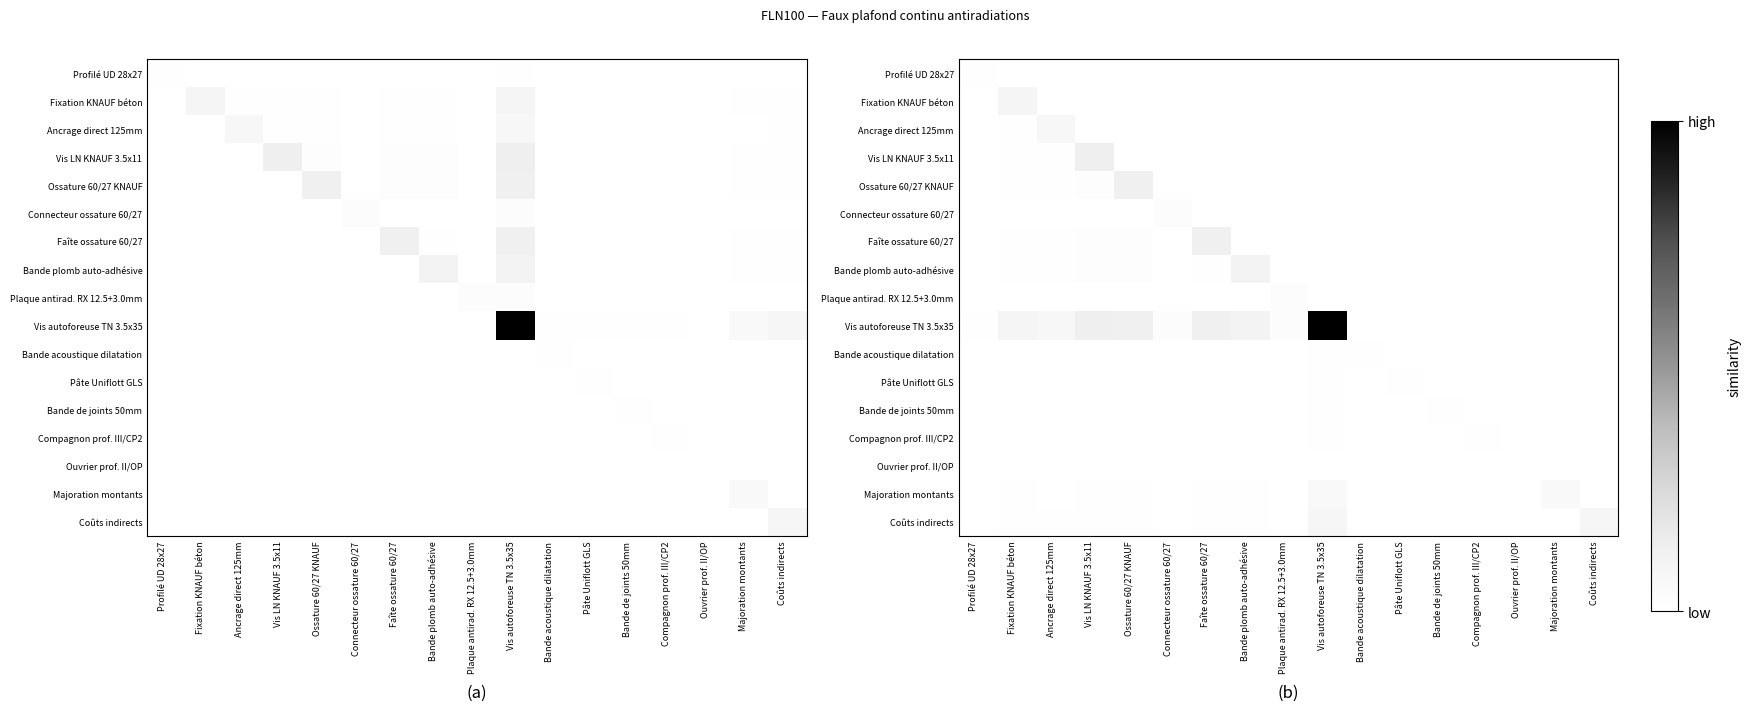

Where is Vis autoforeuse TN 3.5x35 nearest to the value 0?

Profilé UD 28x27